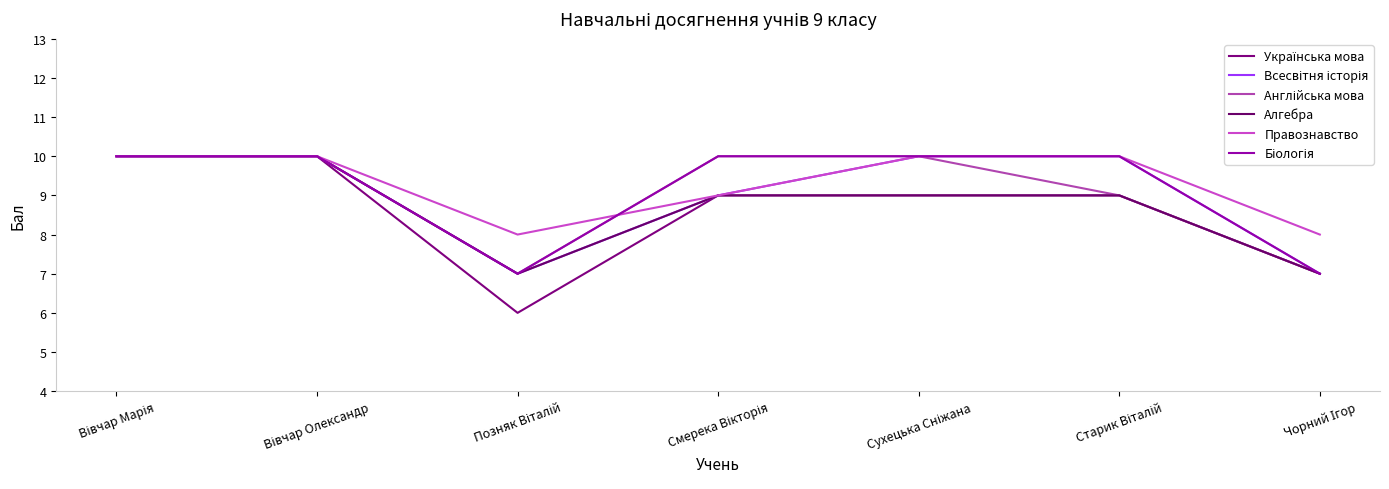

Does the chart display data point markers on the line(s)?

No